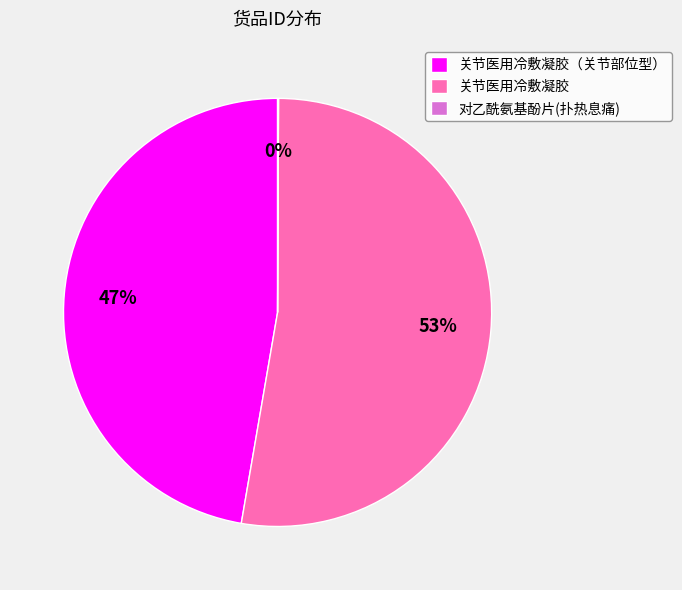

Does 关节医用冷敷凝胶 account for over 50% of the chart?

Yes